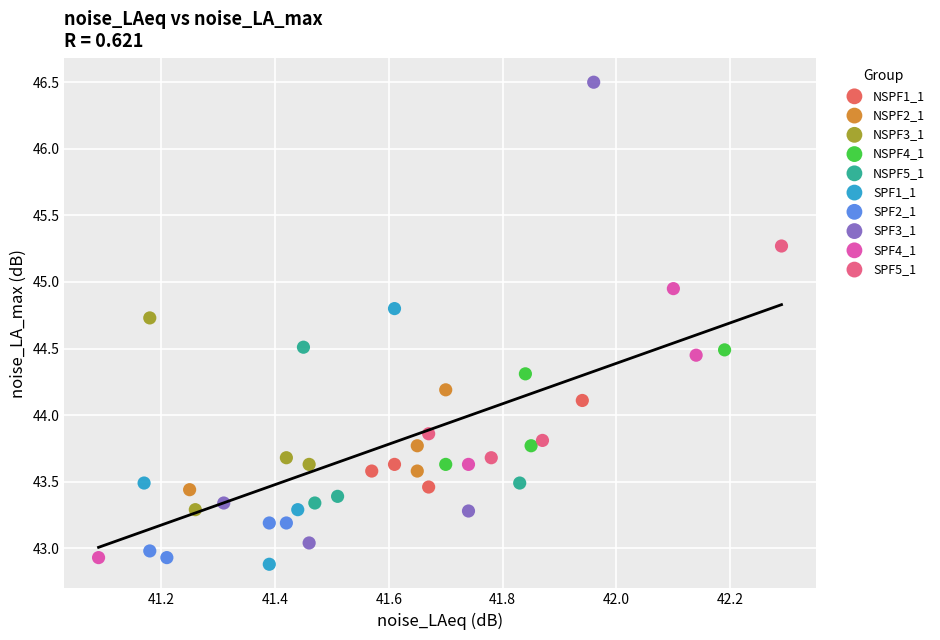

Which series has the widest spread of Y values?

SPF3_1